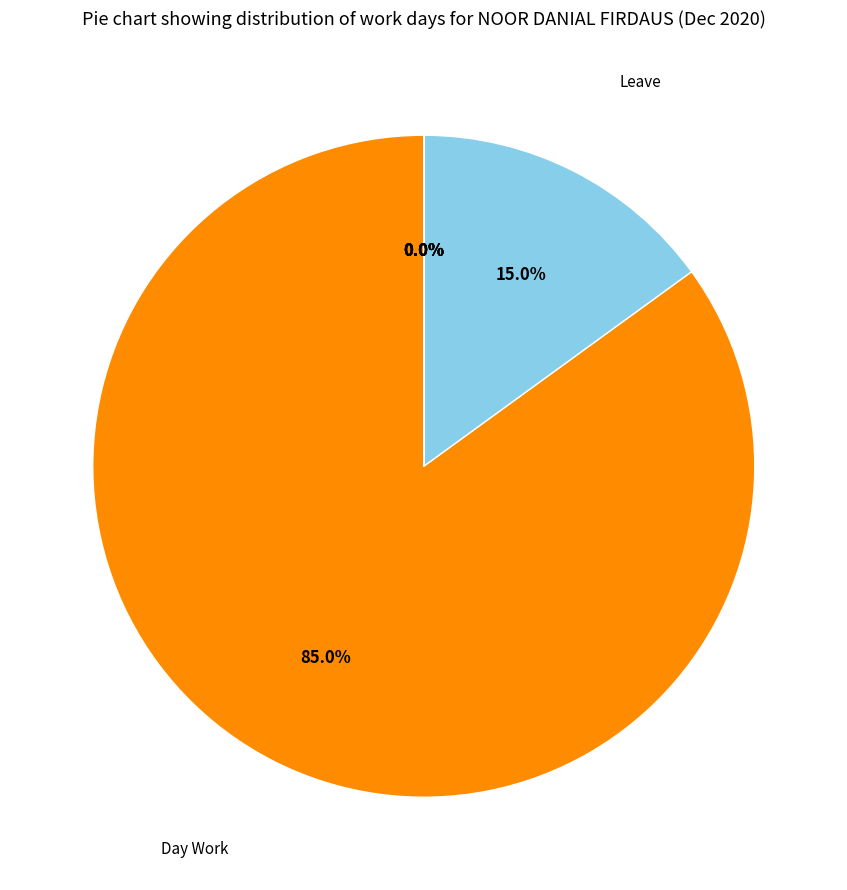

True or false: Legal Holiday accounts for 0% of the total.

True